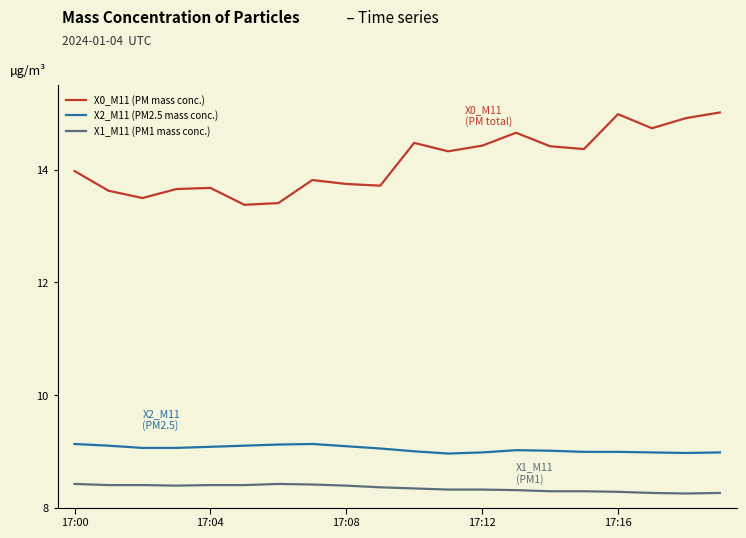

What is the difference between the maximum and second lowest values in the X1_M11 (PM1 mass conc.) series?

0.2